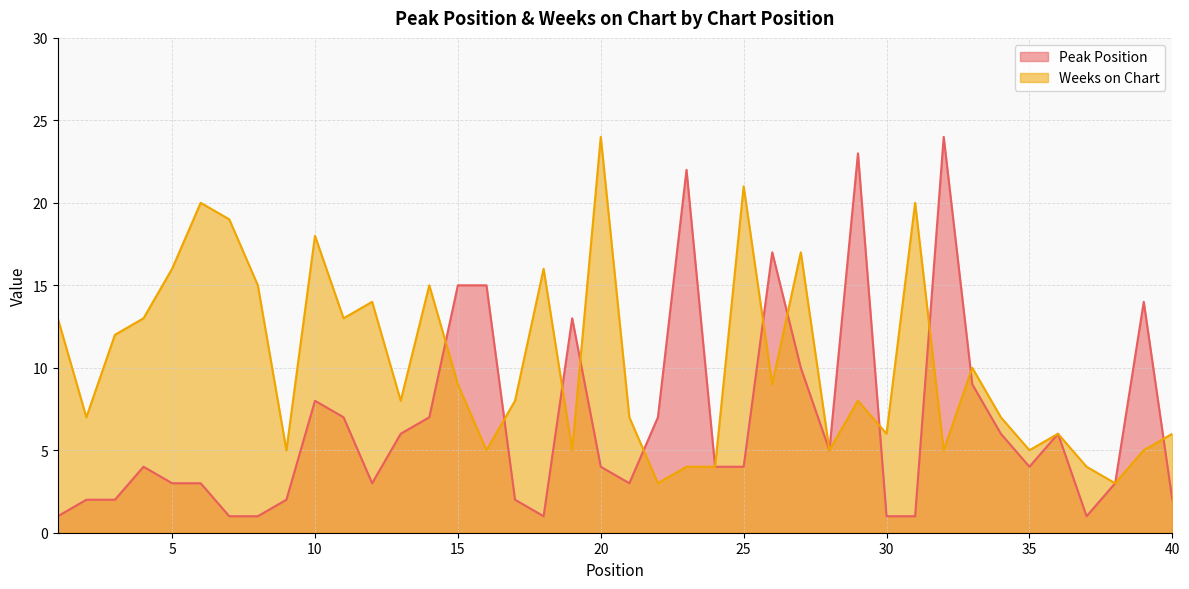

What is the sum of the Peak Position values at 15 and 40?

17